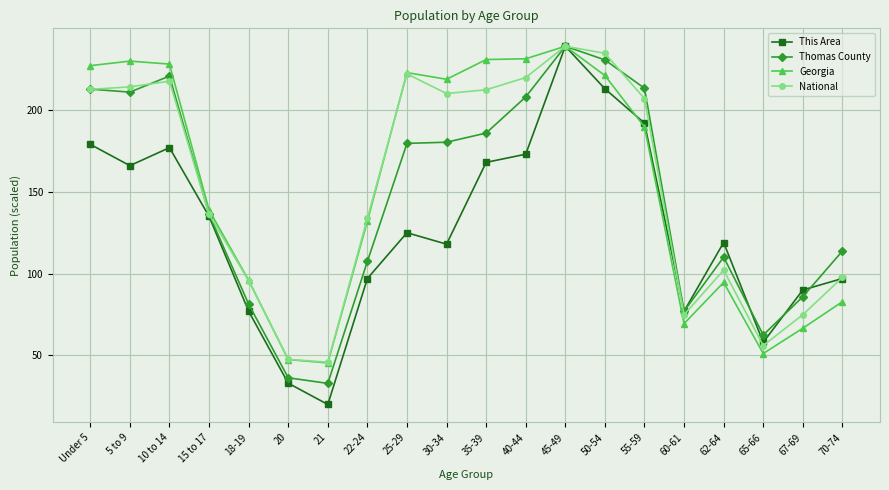

Which category has the highest value in the Georgia series?

45-49